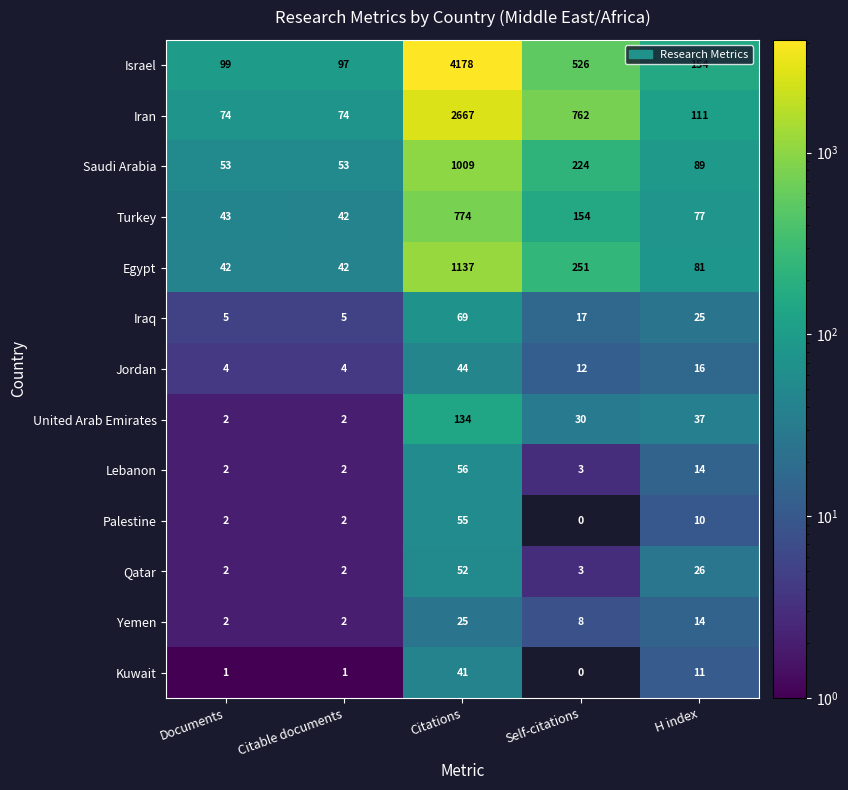

At which category does the chart reach its minimum across all series?

Self-citations